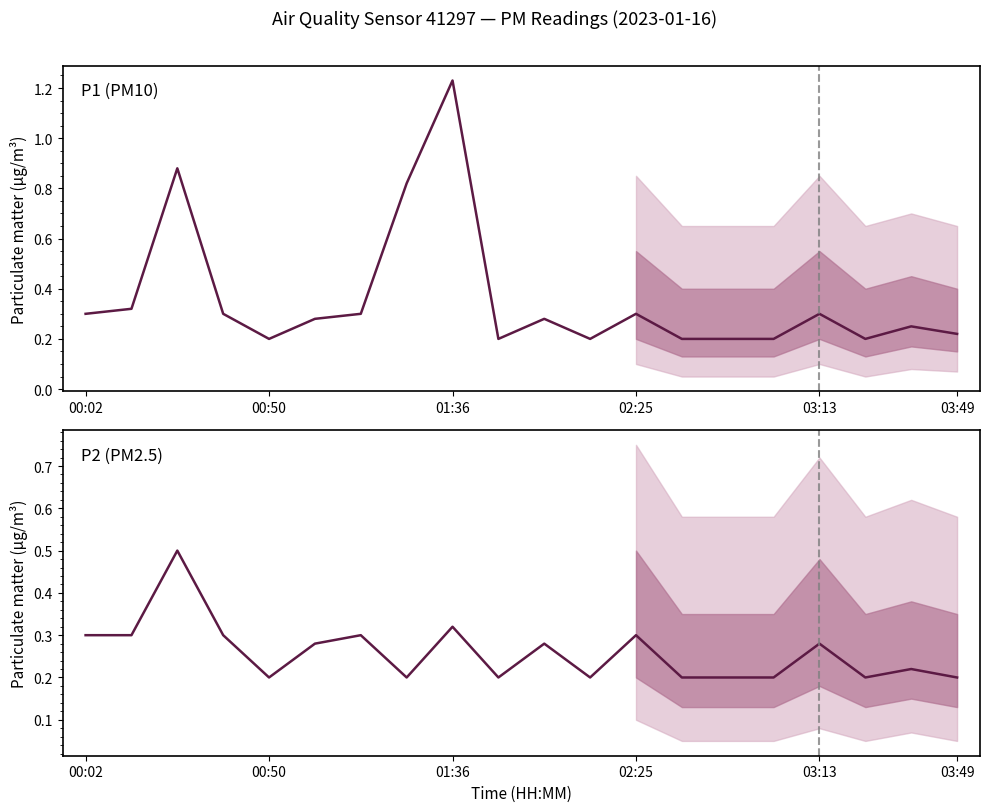

What is the average value of the P1 (PM10) series?

0.4